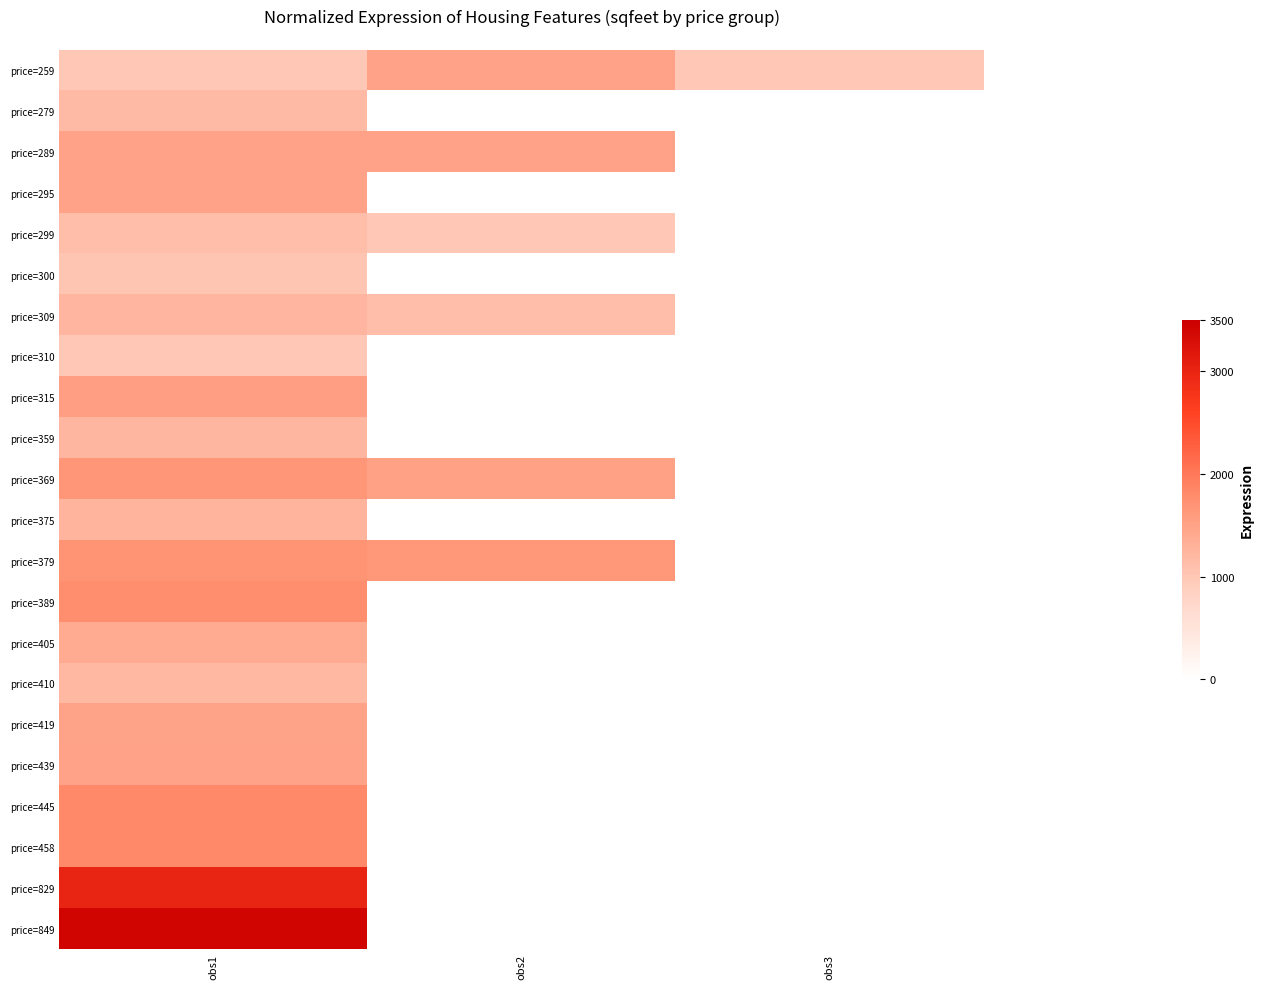

What is the sum of all price=259 values?

3486.0